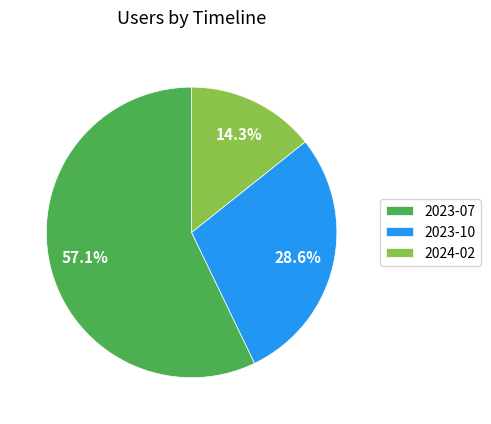

Rank the categories by value from highest to lowest.

2023-07, 2023-10, 2024-02